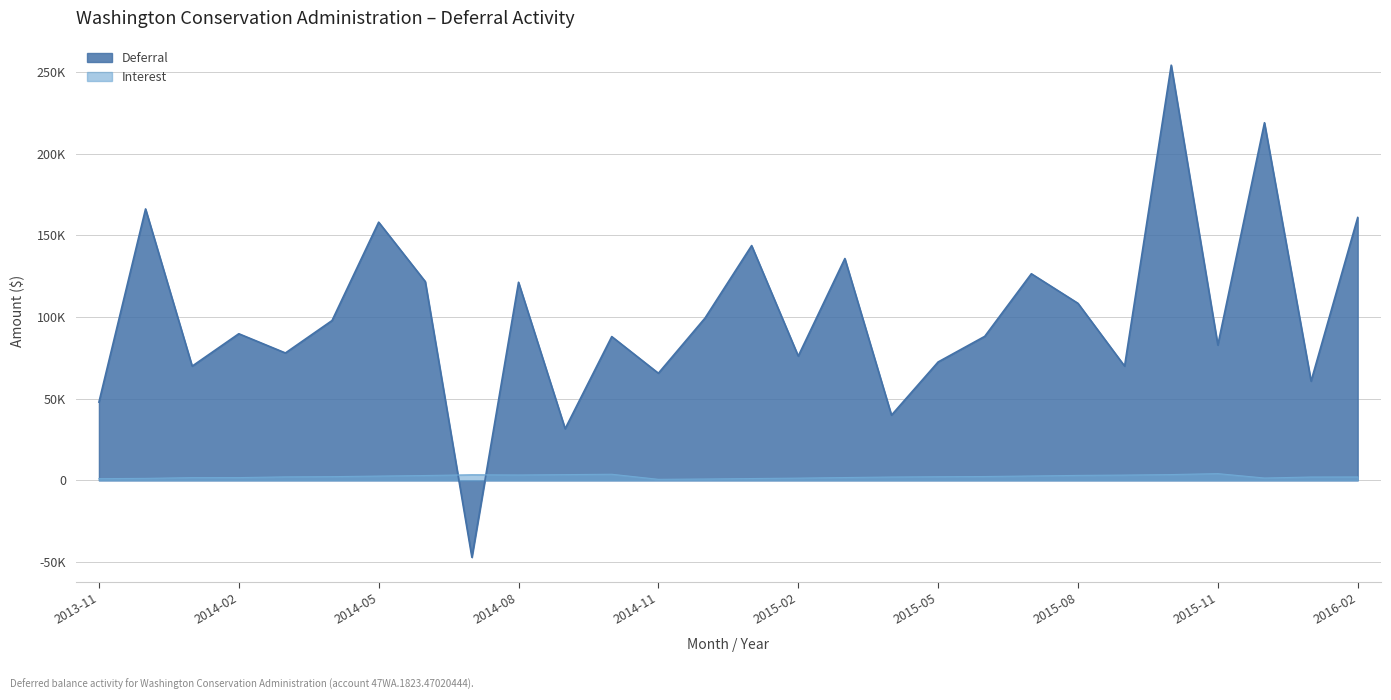

Reading left to right, extract all data points from this chart.

Deferral: 2013-11=47894.0	2013-12=166162.6	2014-01=69918.7	2014-02=89751.3	2014-03=77979.5	2014-04=97835.5	2014-05=158076.6	2014-06=121684.7	2014-07=-47127.8	2014-08=121270.2	2014-09=31598.0	2014-10=88017.6	2014-11=65573.4	2014-12=99335.9	2015-01=143728.7	2015-02=76093.6	2015-03=135794.2	2015-04=39911.7	2015-05=72461.7	2015-06=88146.3	2015-07=126477.7	2015-08=108373.1	2015-09=69945.3	2015-10=254190.9	2015-11=82841.5	2015-12=218943.3	2016-01=60717.4	2016-02=160907.6
Interest: 2013-11=1032.2	2013-12=1201.6	2014-01=1663.6	2014-02=1681.0	2014-03=2113.5	2014-04=2259.3	2014-05=2610.9	2014-06=2955.9	2014-07=3398.5	2014-08=3277.8	2014-09=3504.8	2014-10=3718.5	2014-11=621.2	2014-12=824.6	2015-01=1101.1	2015-02=1355.6	2015-03=1714.7	2015-04=2026.7	2015-05=2210.0	2015-06=2338.2	2015-07=2665.8	2015-08=3022.3	2015-09=3222.4	2015-10=3531.8	2015-11=4106.3	2015-12=1427.9	2016-01=2036.2	2016-02=2066.8